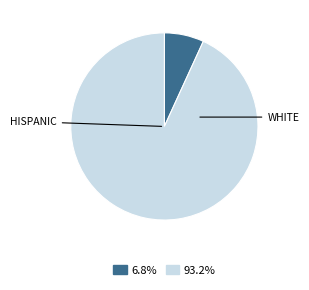

Is there a majority slice in this chart?

Yes